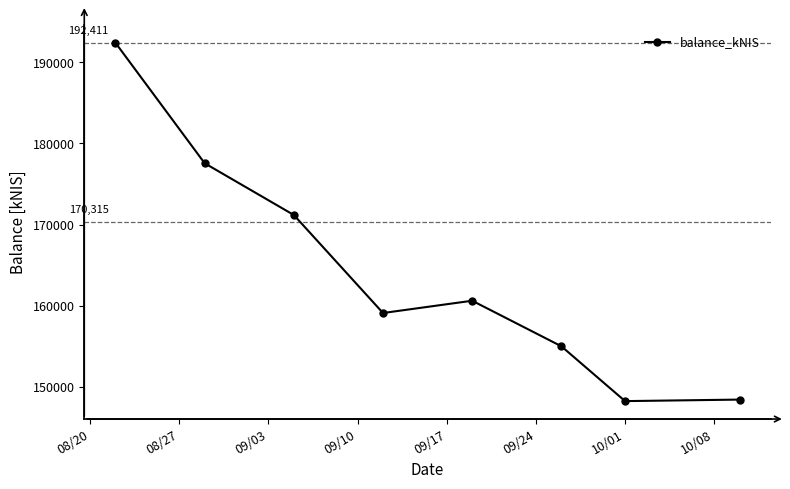

How many lines are shown in the chart?

1